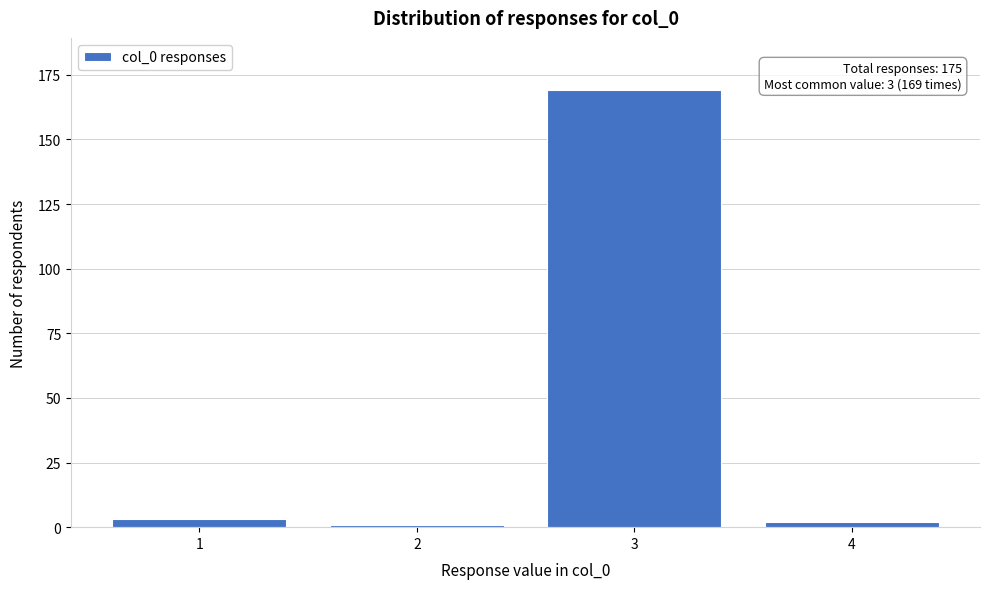

Reading left to right, transcribe all the data shown in this chart.

1=3	2=1	3=169	4=2